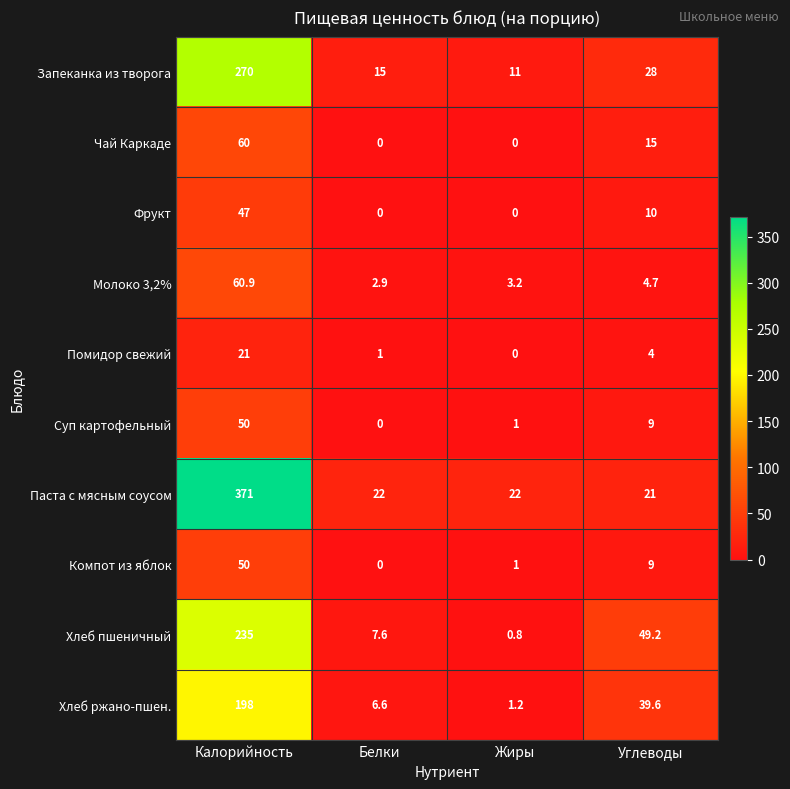

At which label is Фрукт closest to 23?

Углеводы